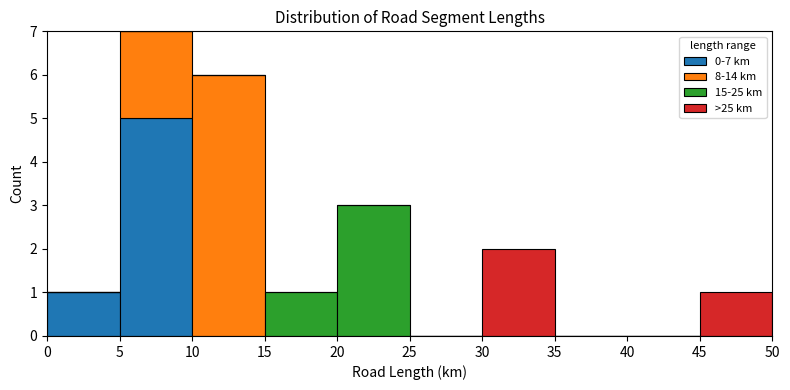

Which range on the x-axis has the tallest stacked bar (by total height)?

5 to 10